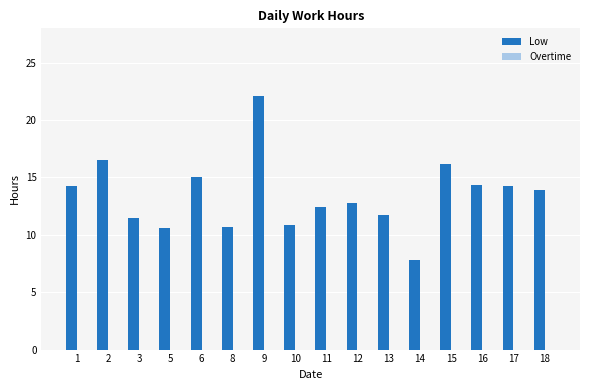

Which label corresponds to the smallest value in the chart?

14